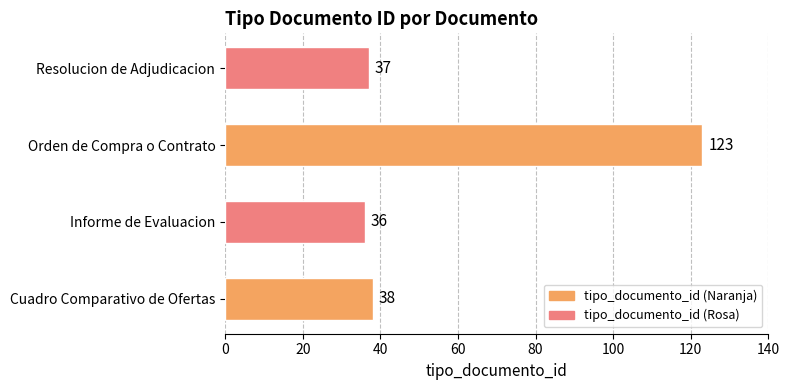

How many values are below 38?

2